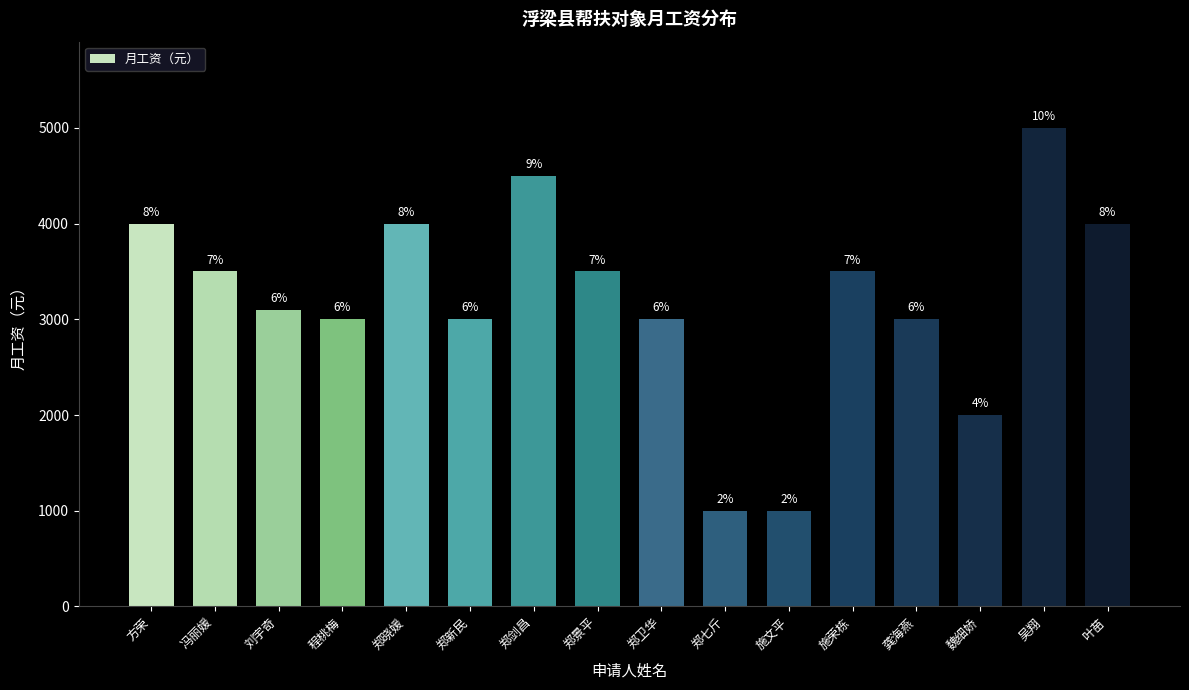

Does the chart contain any negative values?

No